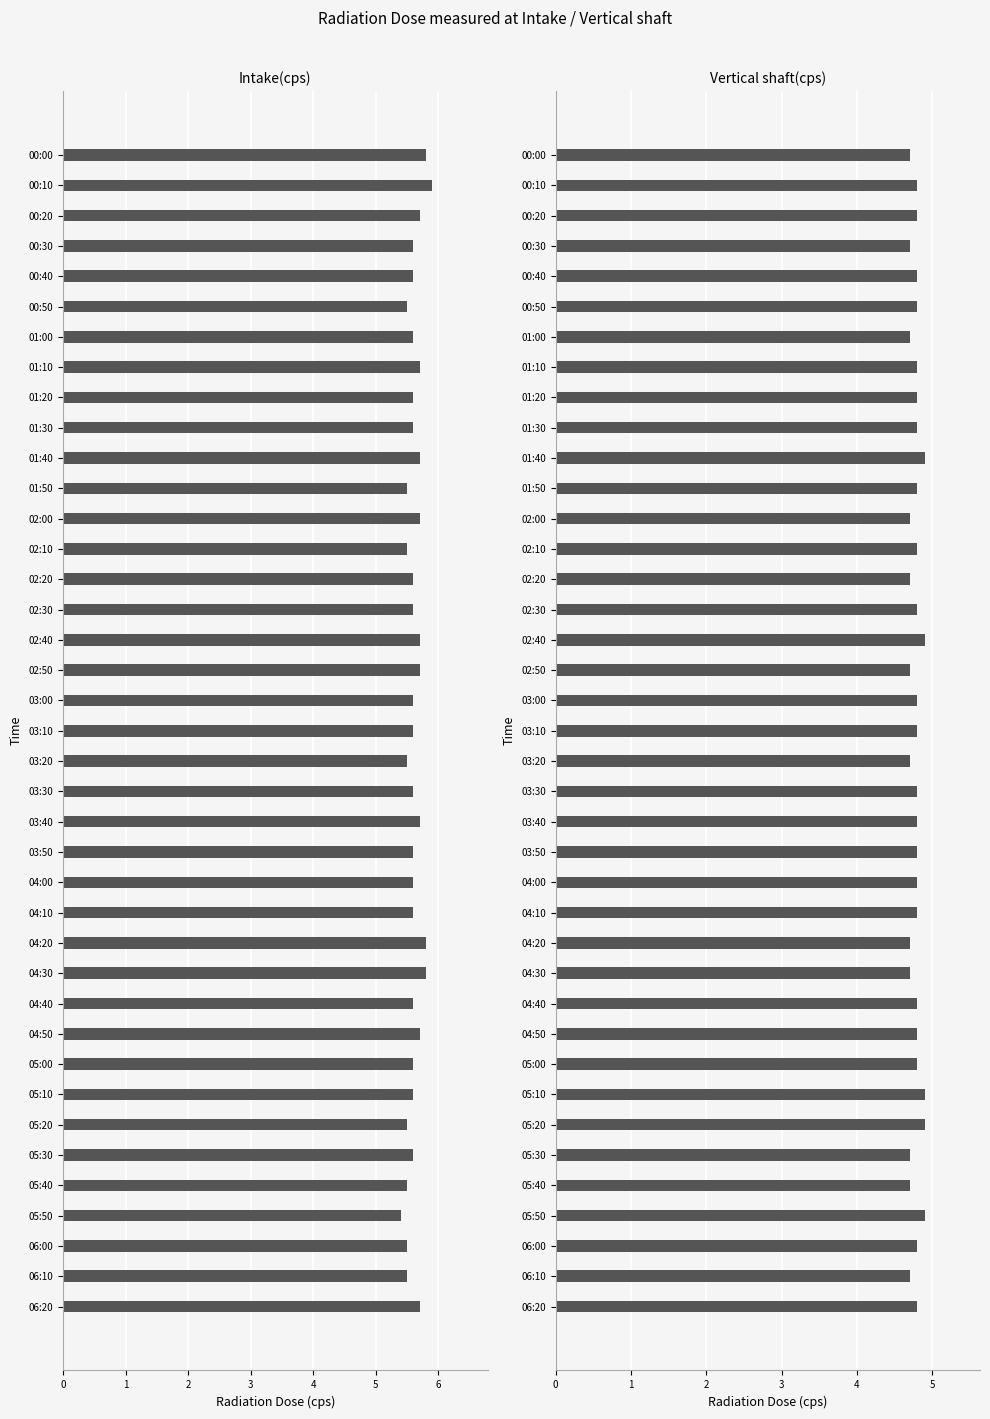

Reading left to right, list all the values displayed in this chart.

Intake(cps): 5.8	5.9	5.7	5.6	5.6	5.5	5.6	5.7	5.6	5.6	5.7	5.5	5.7	5.5	5.6	5.6	5.7	5.7	5.6	5.6	5.5	5.6	5.7	5.6	5.6	5.6	5.8	5.8	5.6	5.7	5.6	5.6	5.5	5.6	5.5	5.4	5.5	5.5	5.7
Vertical shaft(cps): 4.7	4.8	4.8	4.7	4.8	4.8	4.7	4.8	4.8	4.8	4.9	4.8	4.7	4.8	4.7	4.8	4.9	4.7	4.8	4.8	4.7	4.8	4.8	4.8	4.8	4.8	4.7	4.7	4.8	4.8	4.8	4.9	4.9	4.7	4.7	4.9	4.8	4.7	4.8